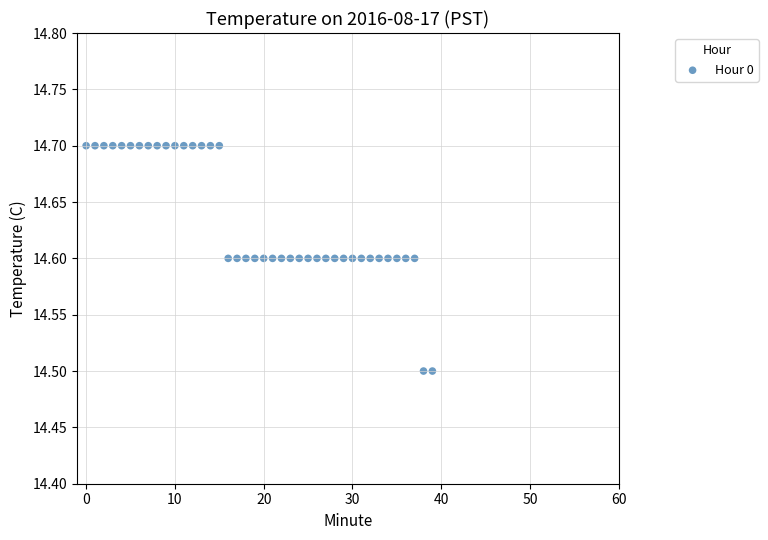

Count the number of points in this scatter plot.

40